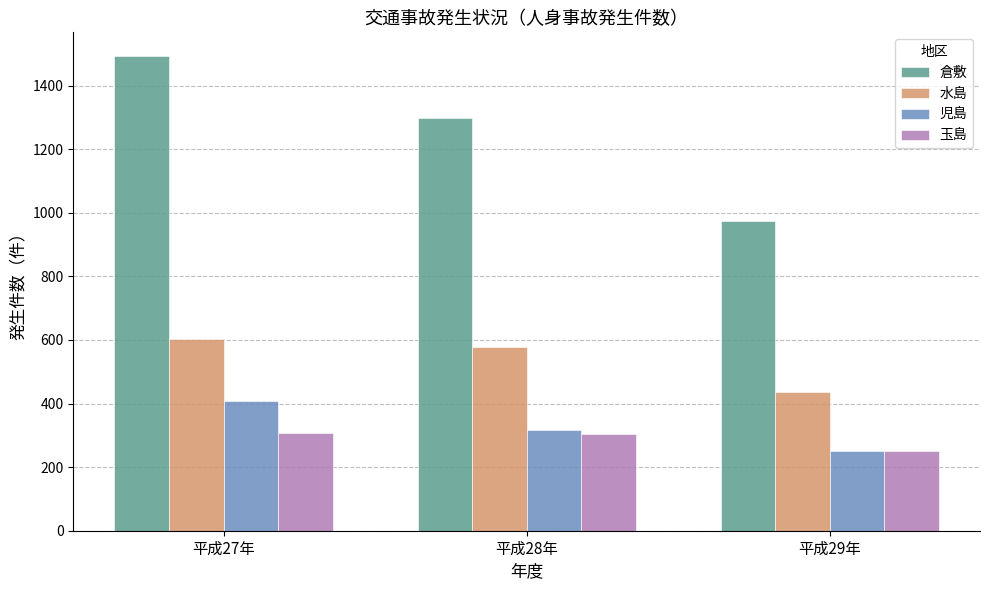

At which category is the sum across all series the highest?

平成27年